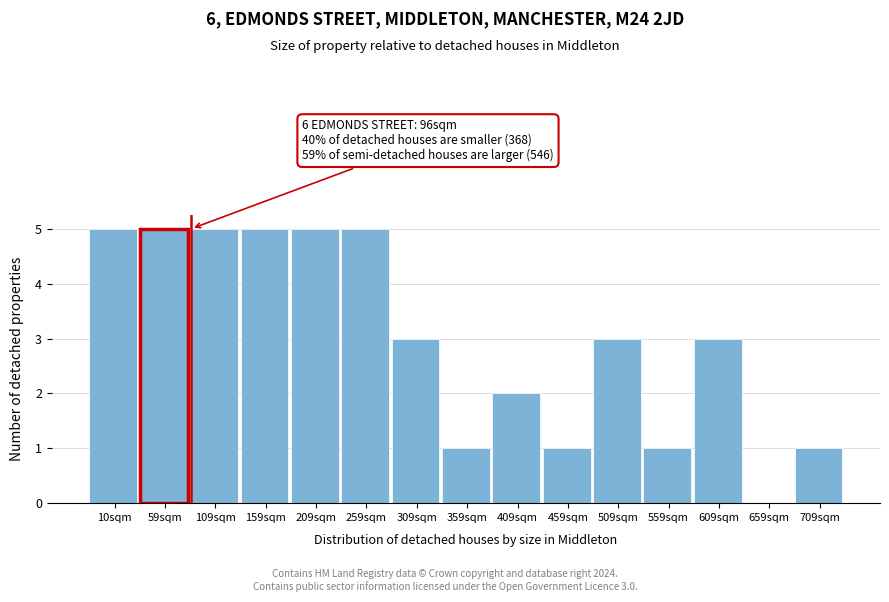

Reading left to right, what are all the values shown in this chart?

10sqm=5	59sqm=5	109sqm=5	159sqm=5	209sqm=5	259sqm=5	309sqm=3	359sqm=1	409sqm=2	459sqm=1	509sqm=3	559sqm=1	609sqm=3	659sqm=0	709sqm=1